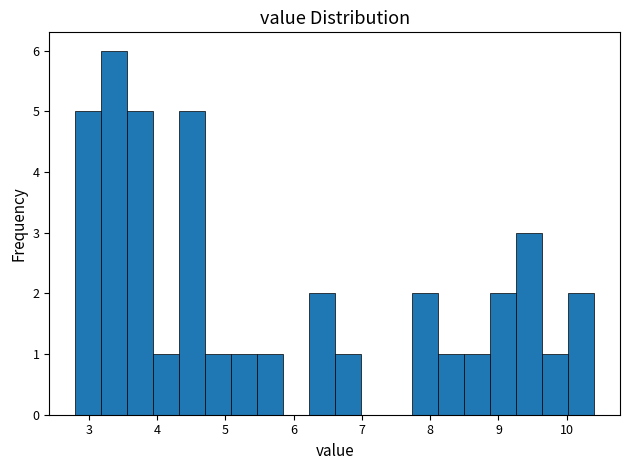

Read against the x-axis, roughly where is the centre of the tallest bar?

3.4